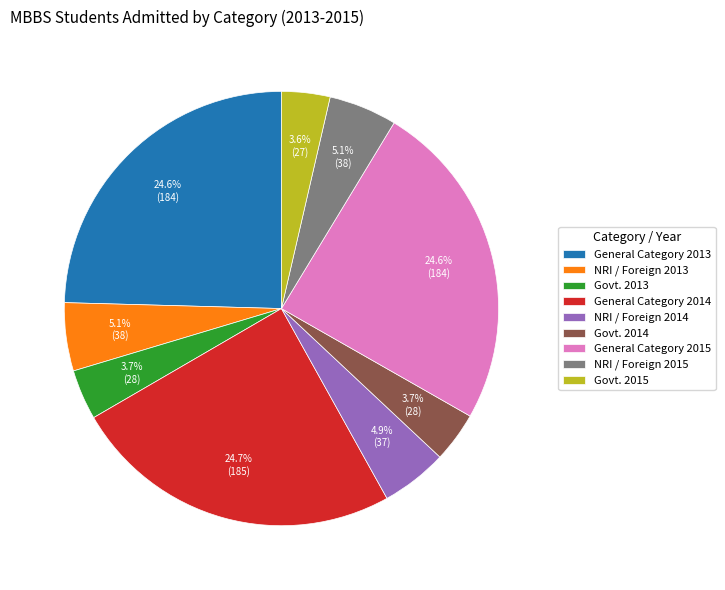

Is there any slice that represents more than half of the pie?

No